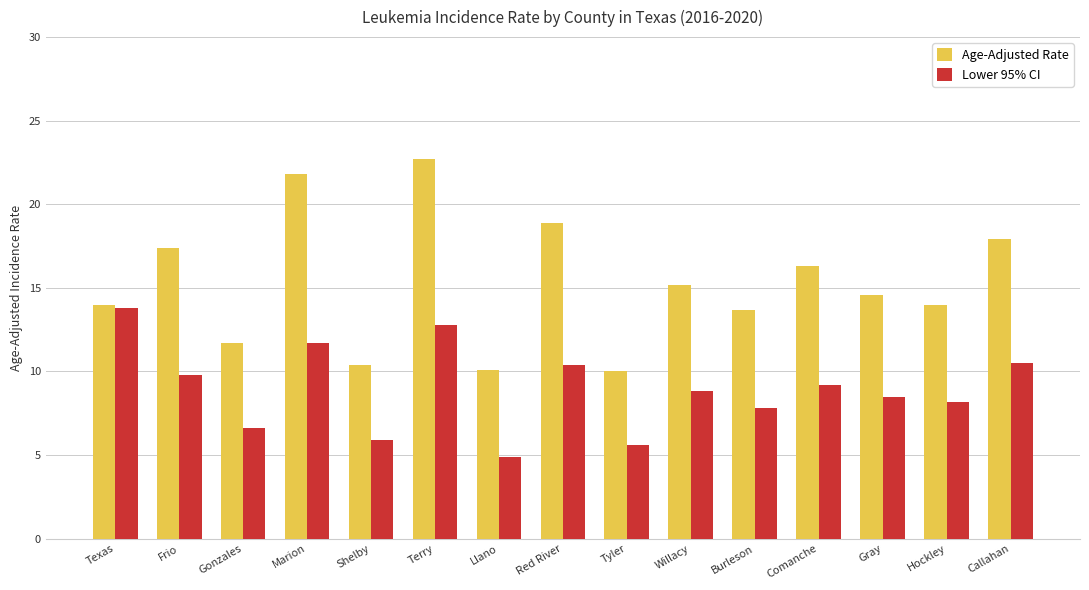

What is the difference between the highest and lowest values at Red River?

8.5